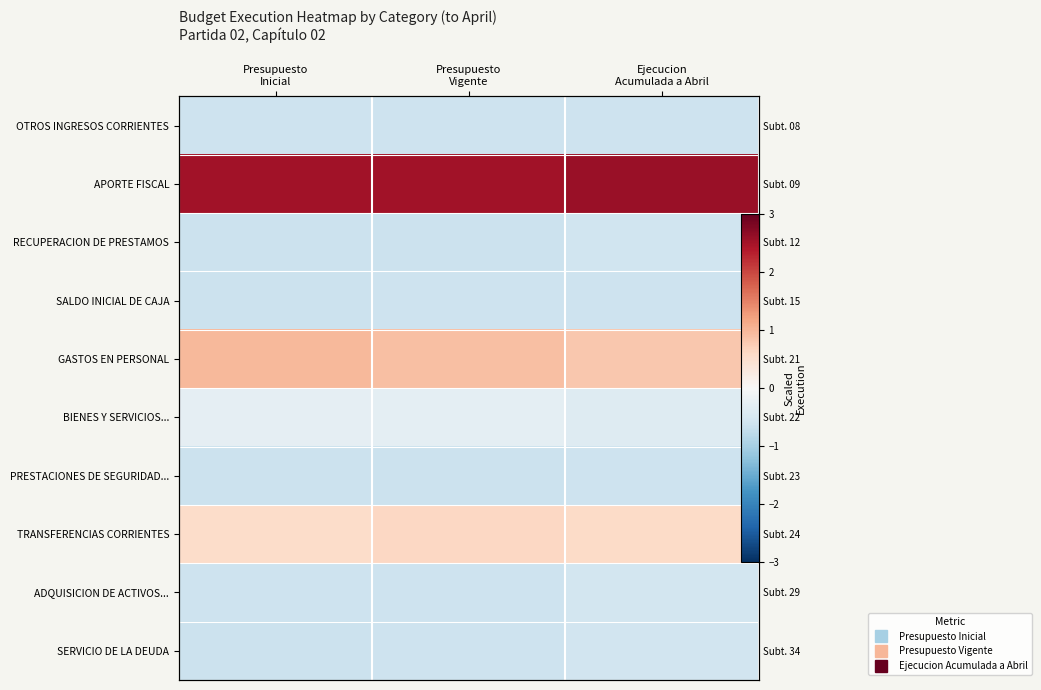

What is the sum of all OTROS INGRESOS CORRIENTES values?

-1.9